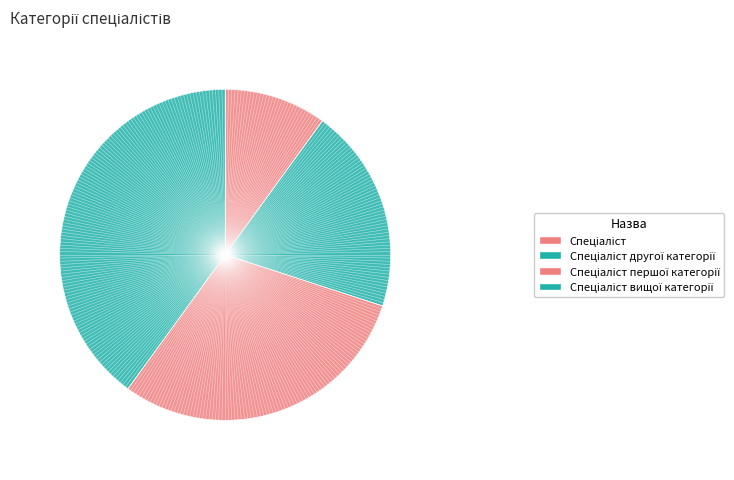

How many slices are in this pie chart?

4